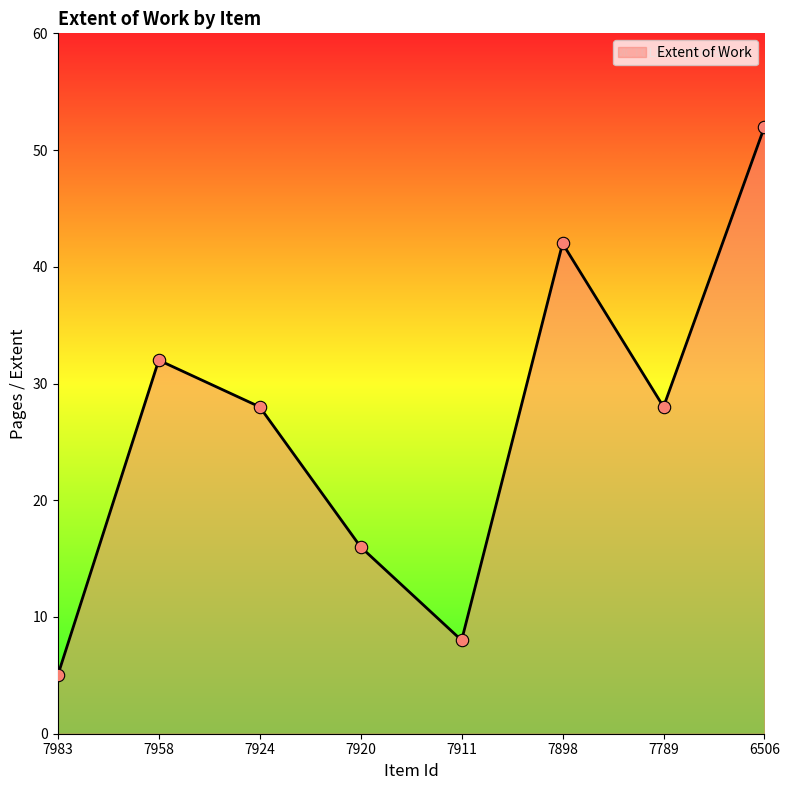

What is the change in value from 7983 to 7898?

+37